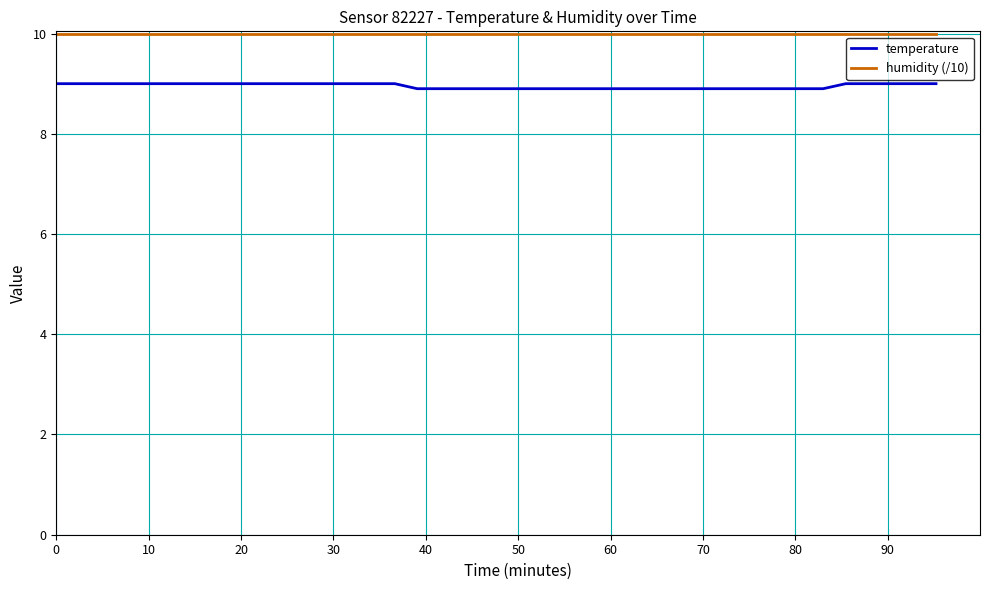

Rank the series by their average value, from highest to lowest.

humidity (/10), temperature